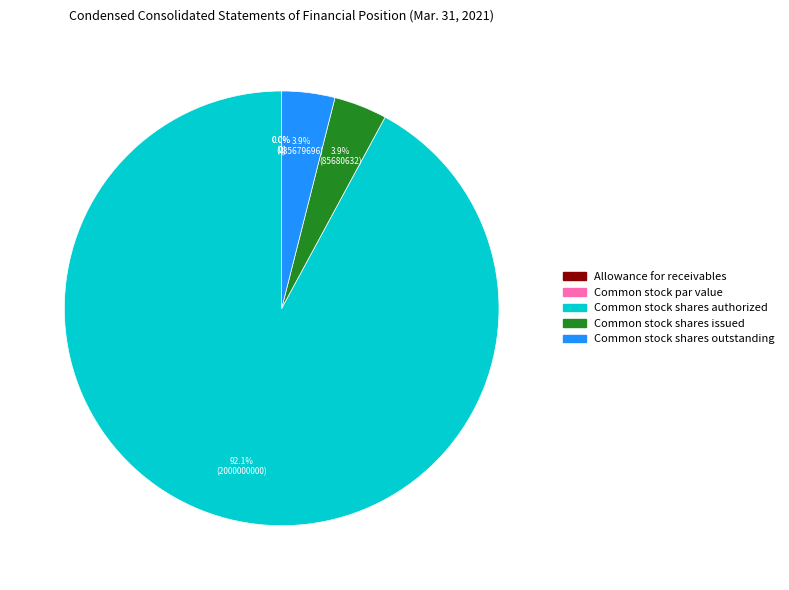

Which has a higher value, Allowance for receivables or Common stock par value?

Allowance for receivables